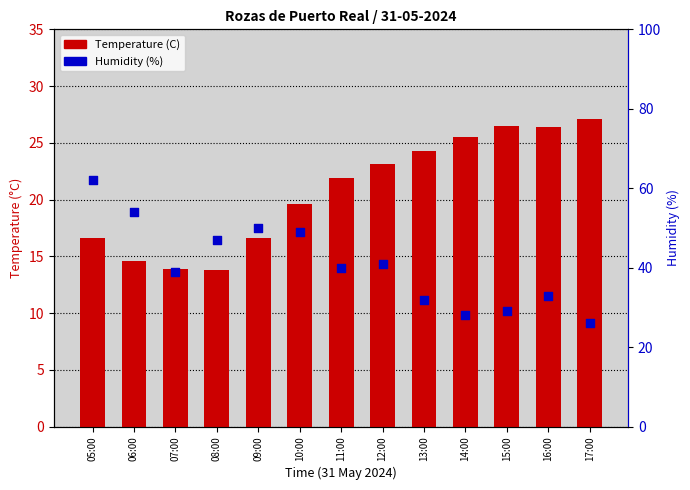

Which series contains the highest Y value?

Humidity (%)